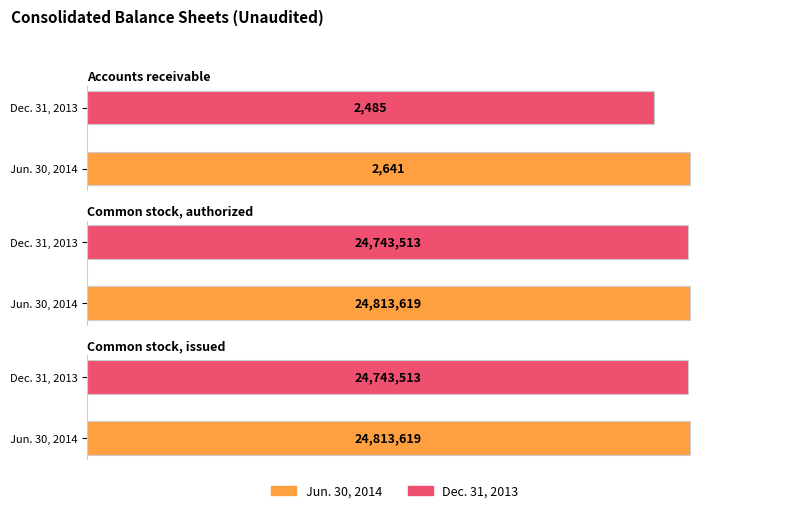

Which series has the widest spread of values?

Jun. 30, 2014